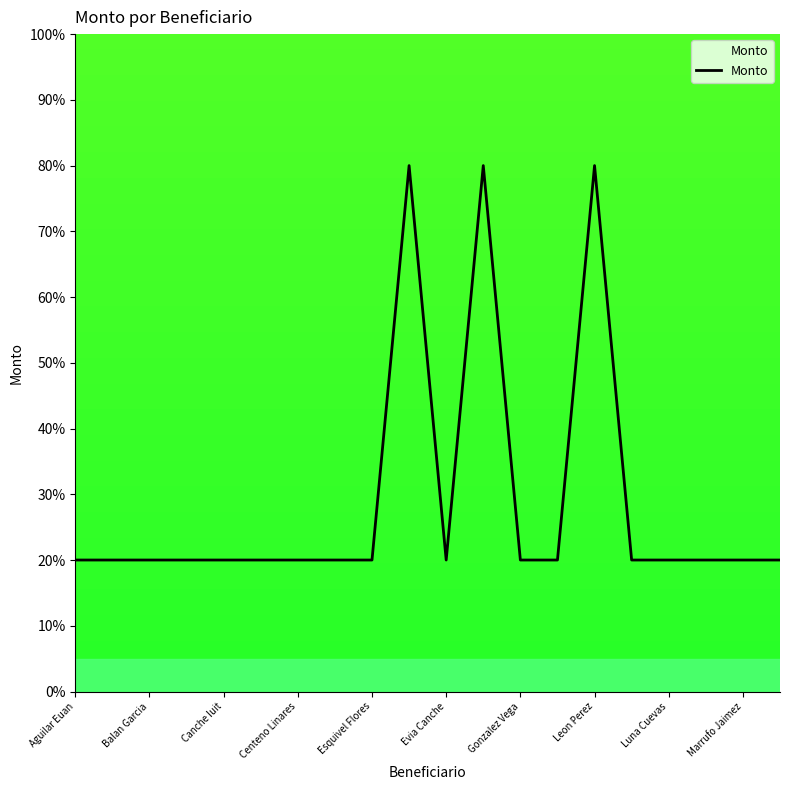

What is the average value?

29